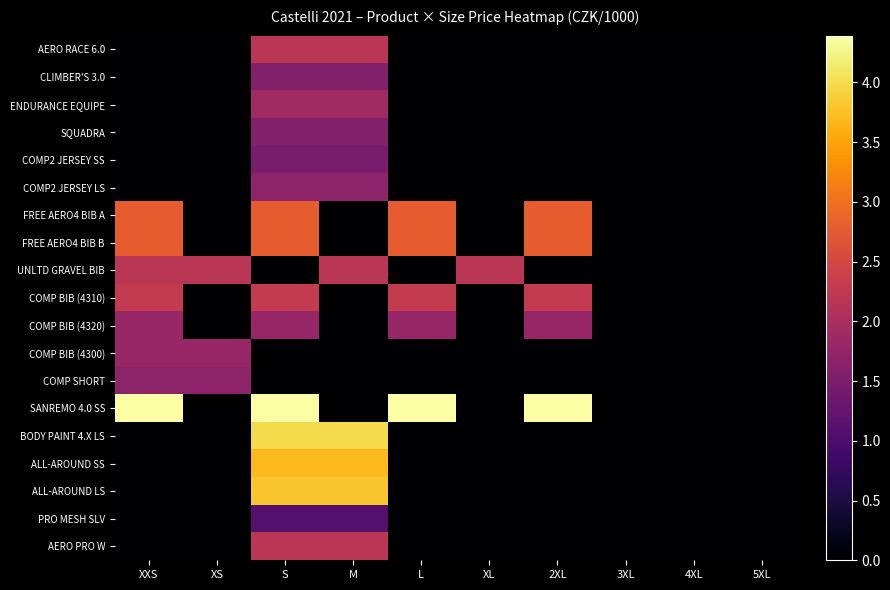

Which category has the highest value across all series?

XXS